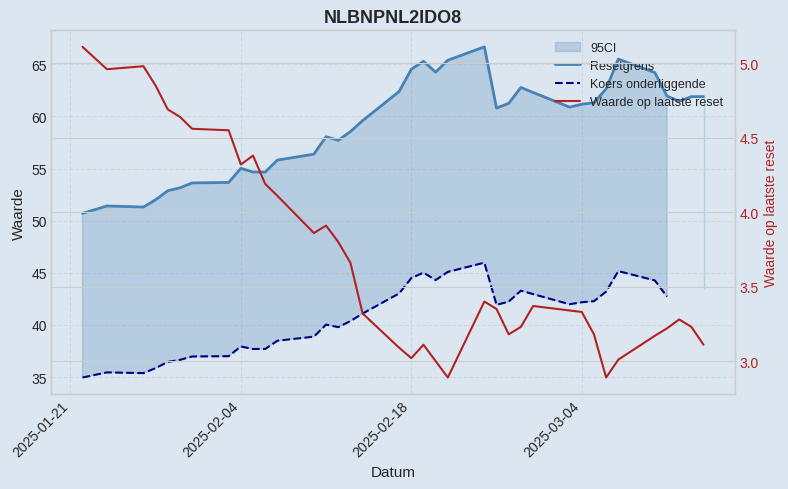

Which series has the largest total across all categories?

Resetgrens